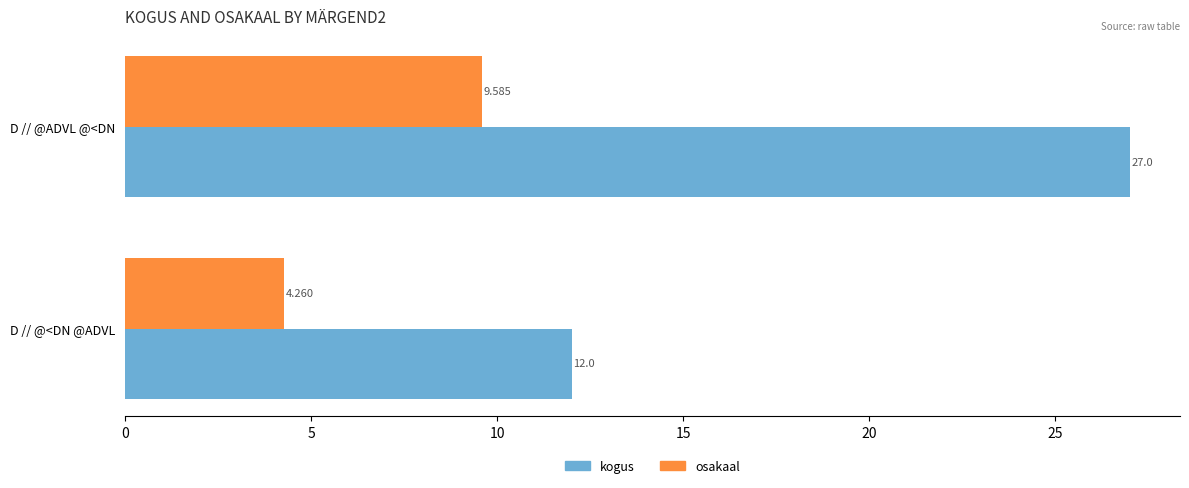

Rank the series at D // @<DN @ADVL from lowest to highest value.

osakaal, kogus